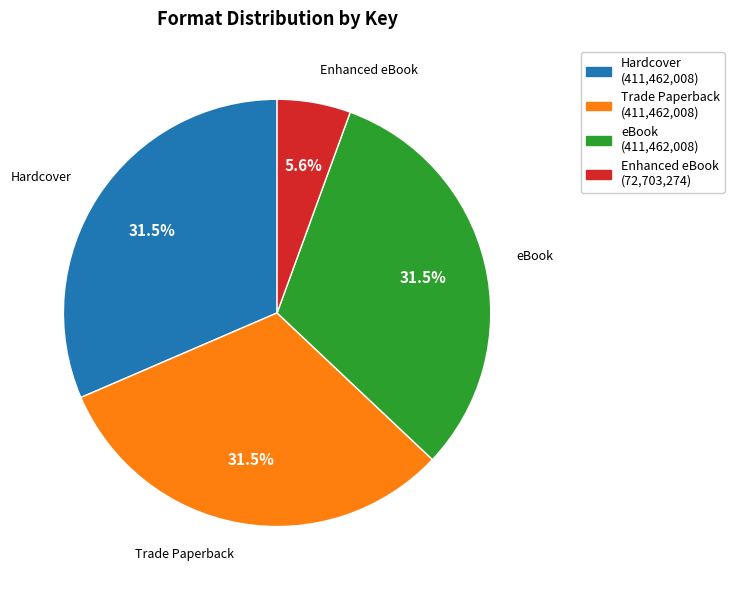

The Enhanced eBook slice represents 15% of the pie. True or false?

False